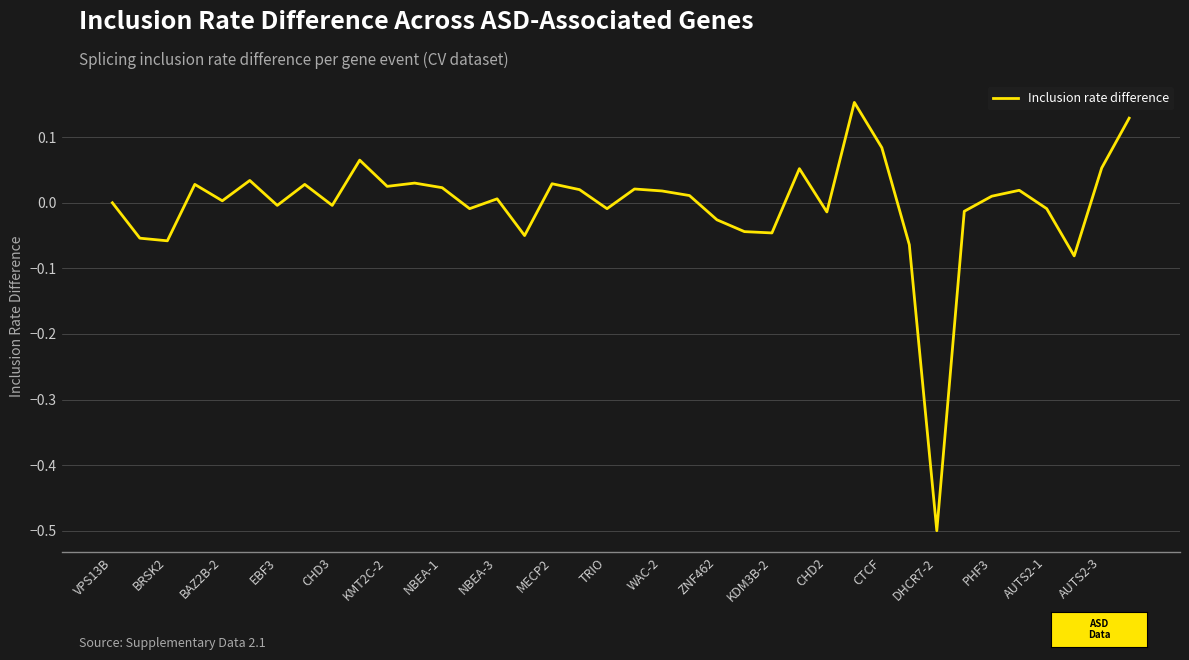

How many lines are shown in the chart?

1